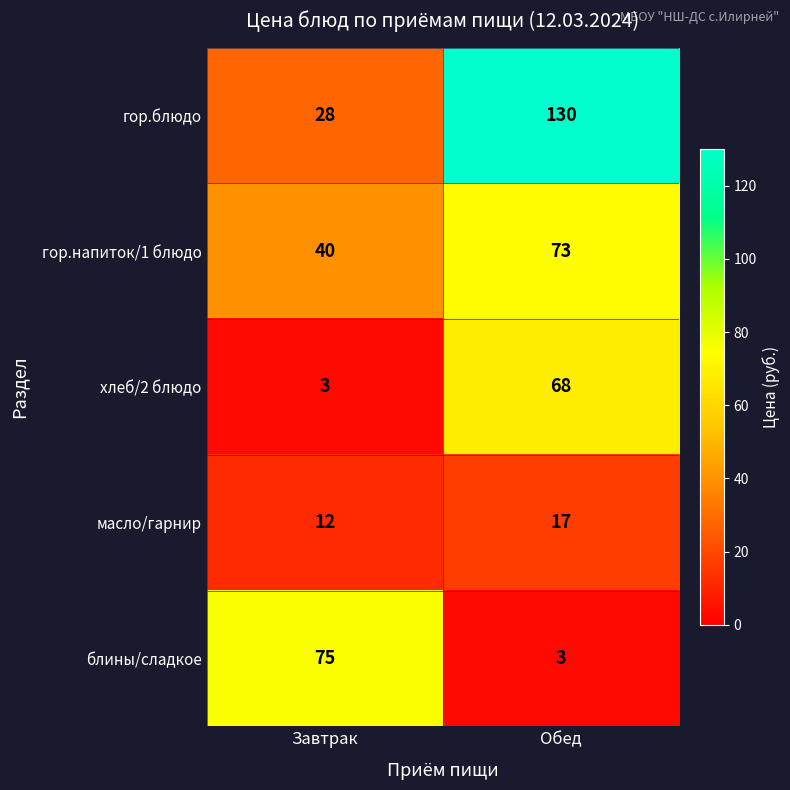

Reading left to right, list all the values displayed in this chart.

гор.блюдо: Завтрак=28	Обед=130
гор.напиток/1 блюдо: Завтрак=40	Обед=73
хлеб/2 блюдо: Завтрак=3	Обед=68
масло/гарнир: Завтрак=12	Обед=17
блины/сладкое: Завтрак=75	Обед=3